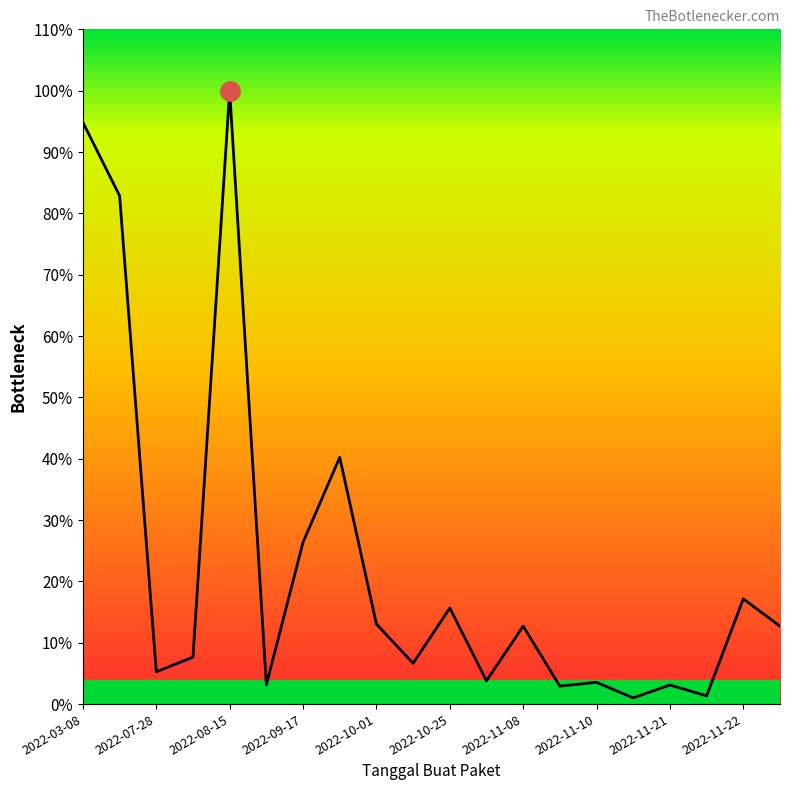

Where is the first local minimum?

2022-07-28